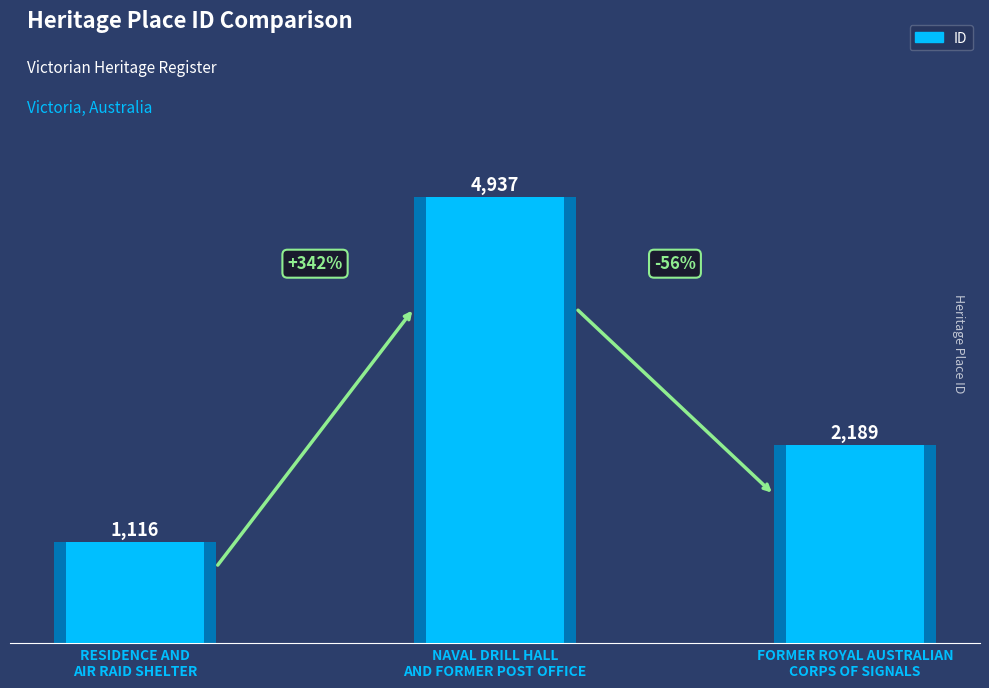

What is the sum of all values?

8242